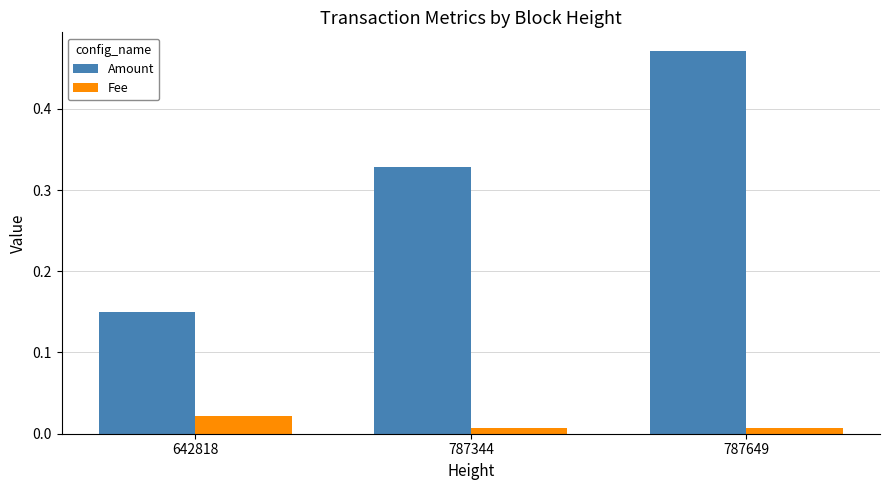

What is the sum of the Amount values at 642818 and 787649?

0.6